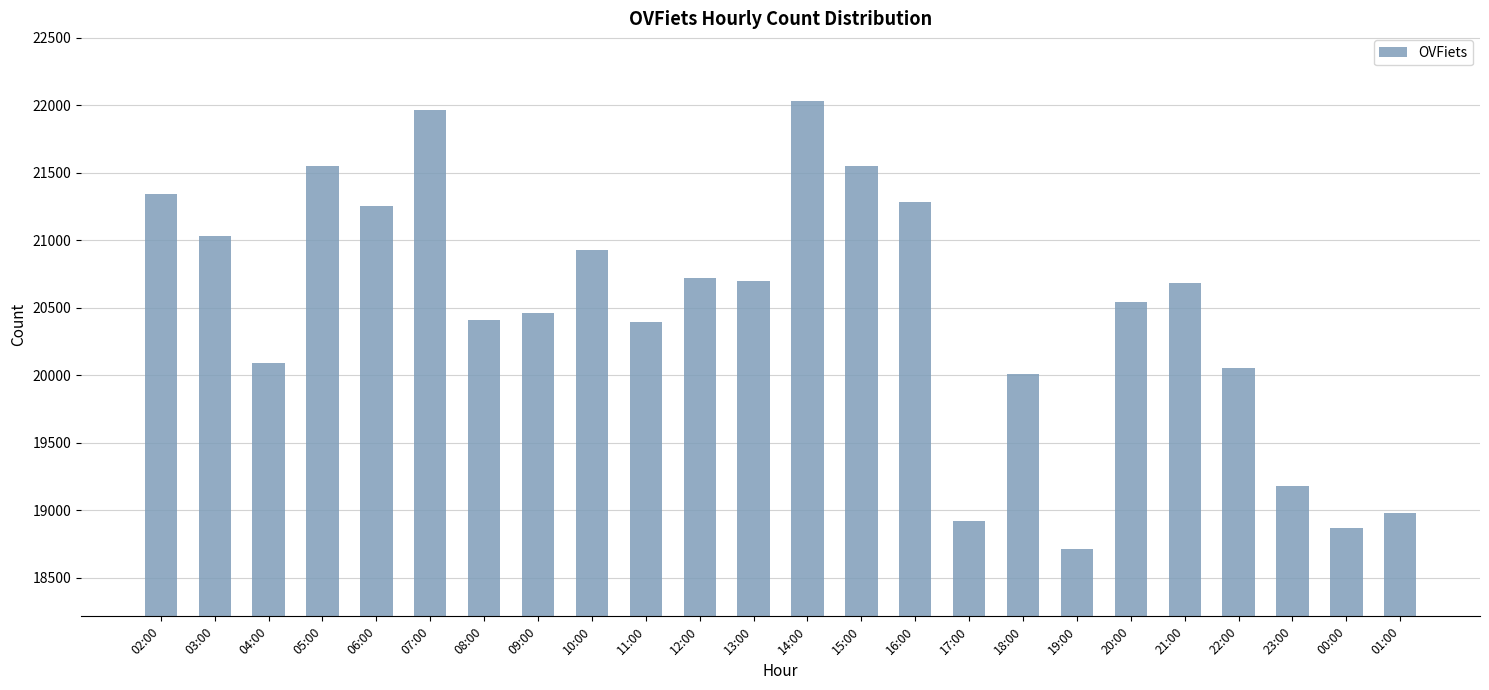

At which category does the chart reach its minimum across all series?

19:00